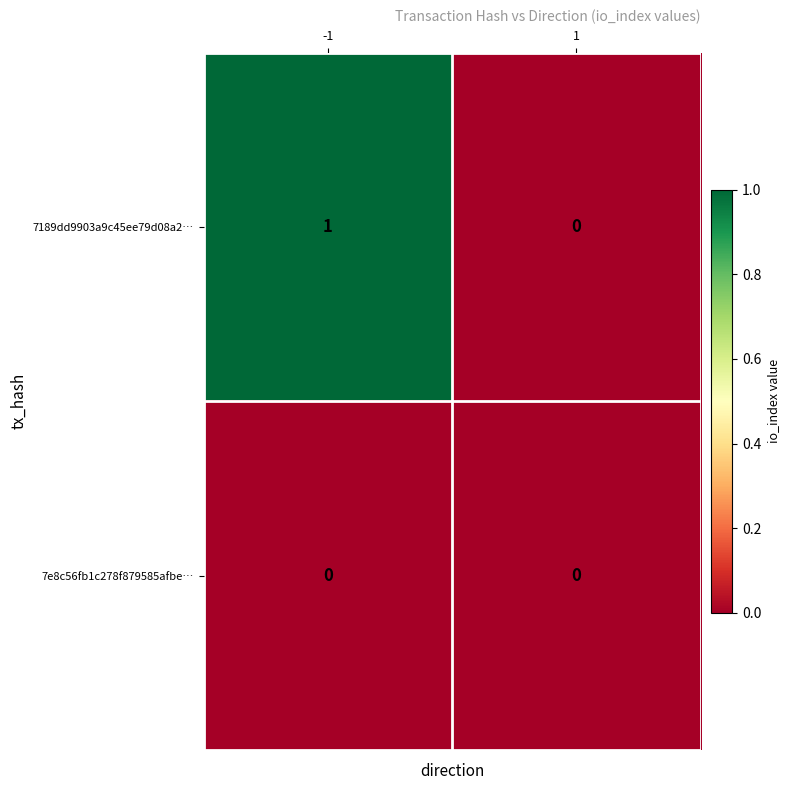

What is the total value across all series at -1?

1